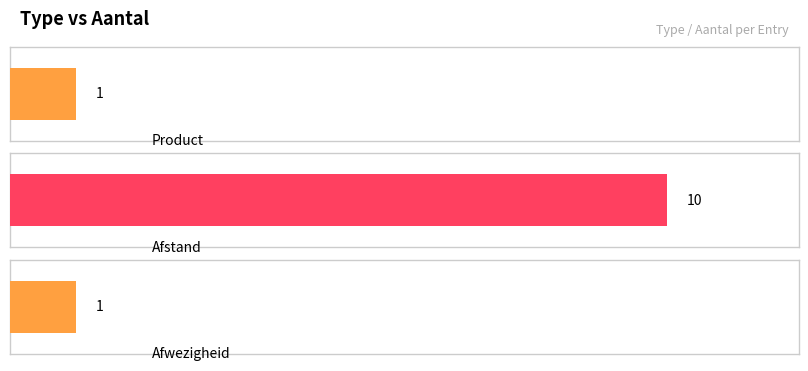

How many values are between 1 and 10?

3